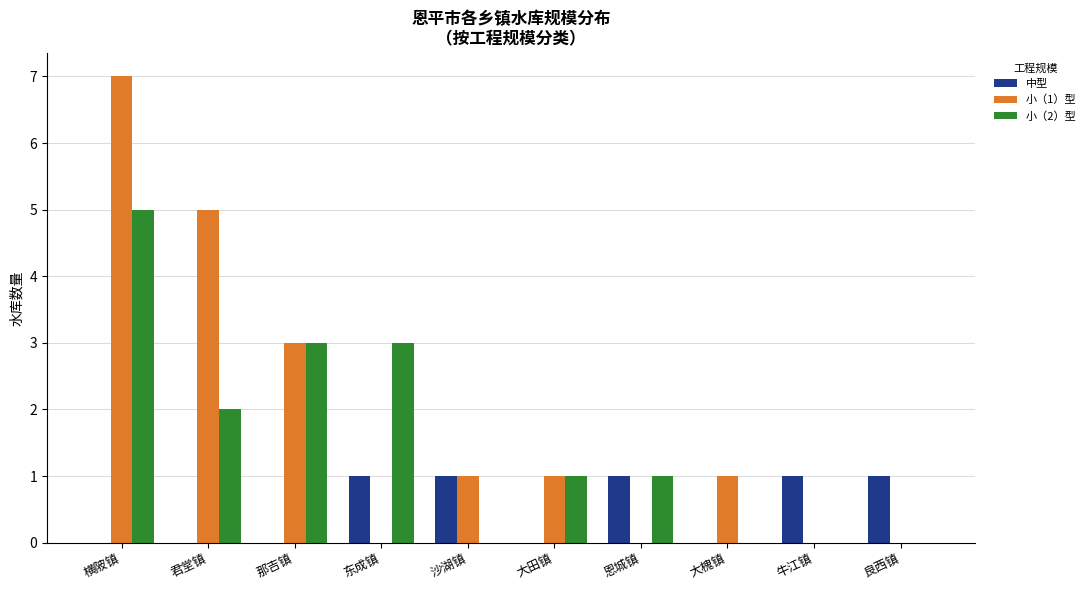

How many categories are shown in the chart?

10